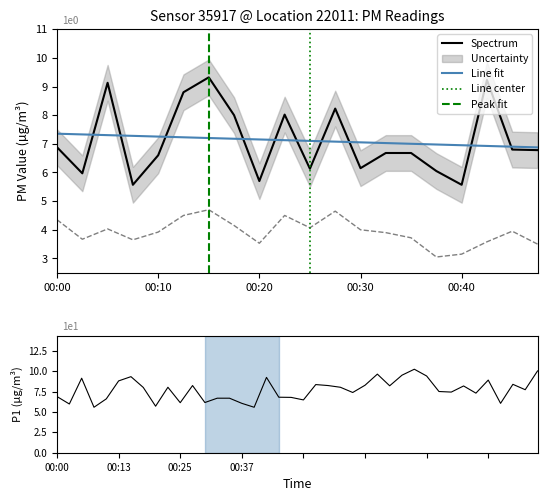

Where is the first local minimum for P1?

00:03